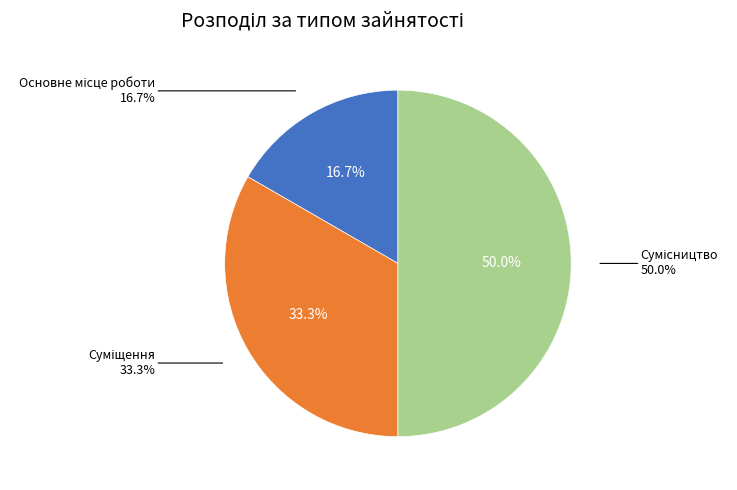

True or false: Сумісництво accounts for 57% of the total.

False